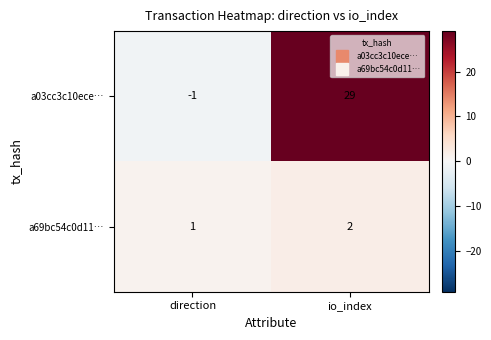

What is the difference between the highest and lowest values at io_index?

27